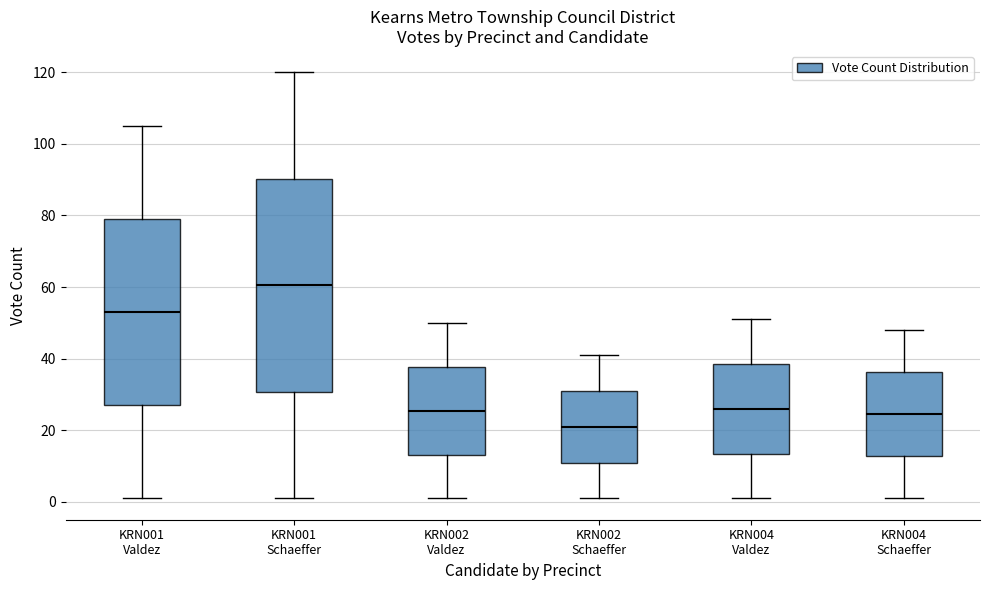

Comparing the boxes themselves (not the whiskers), which one is the tallest?

KRN001 Schaeffer